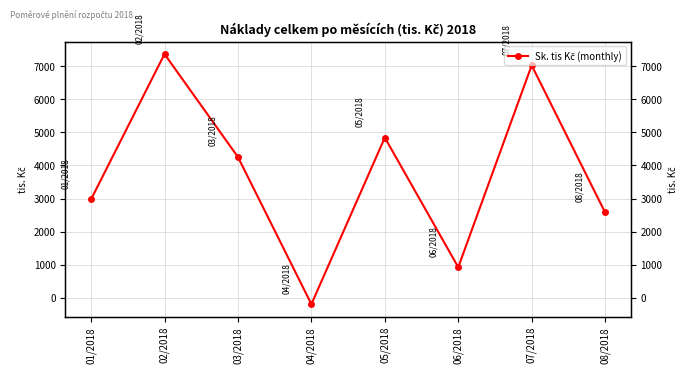

What value does the data have at 03/2018?

4254.0